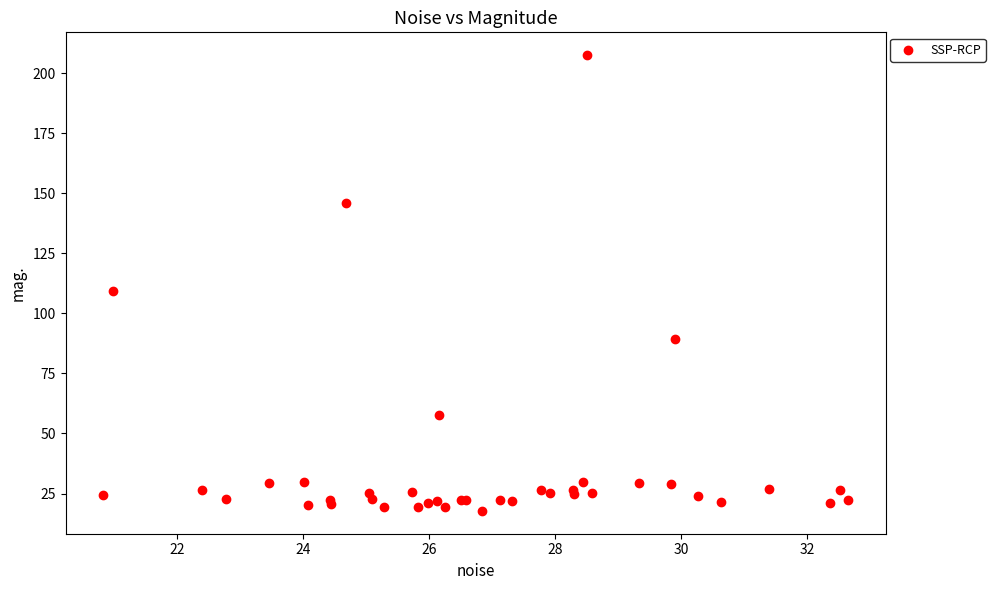

What Y value in the scatter plot is closest to 112?

109.1